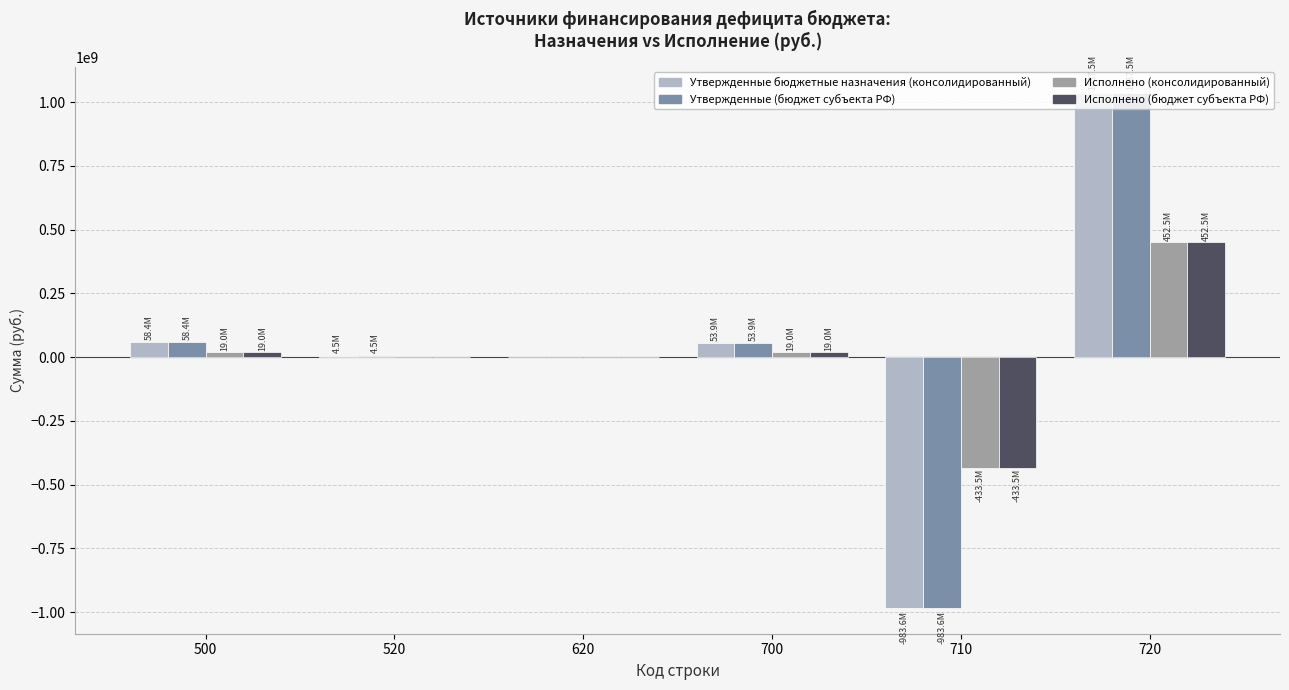

What is the sum of the Утвержденные (бюджет субъекта РФ) values at 720 and 620?

1037514740.8